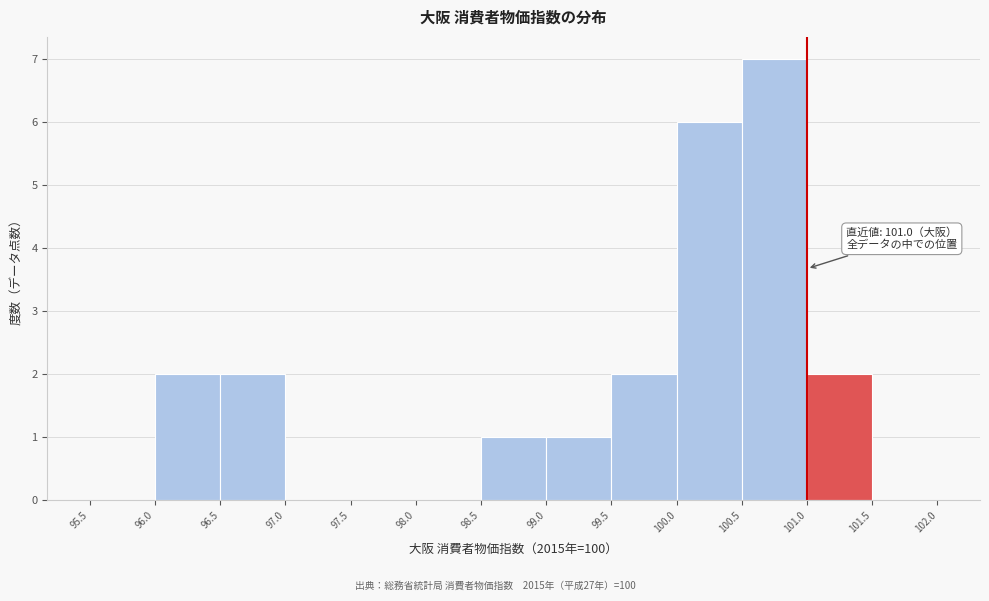

Which range on the x-axis has the tallest bar?

100.5 to 101.0